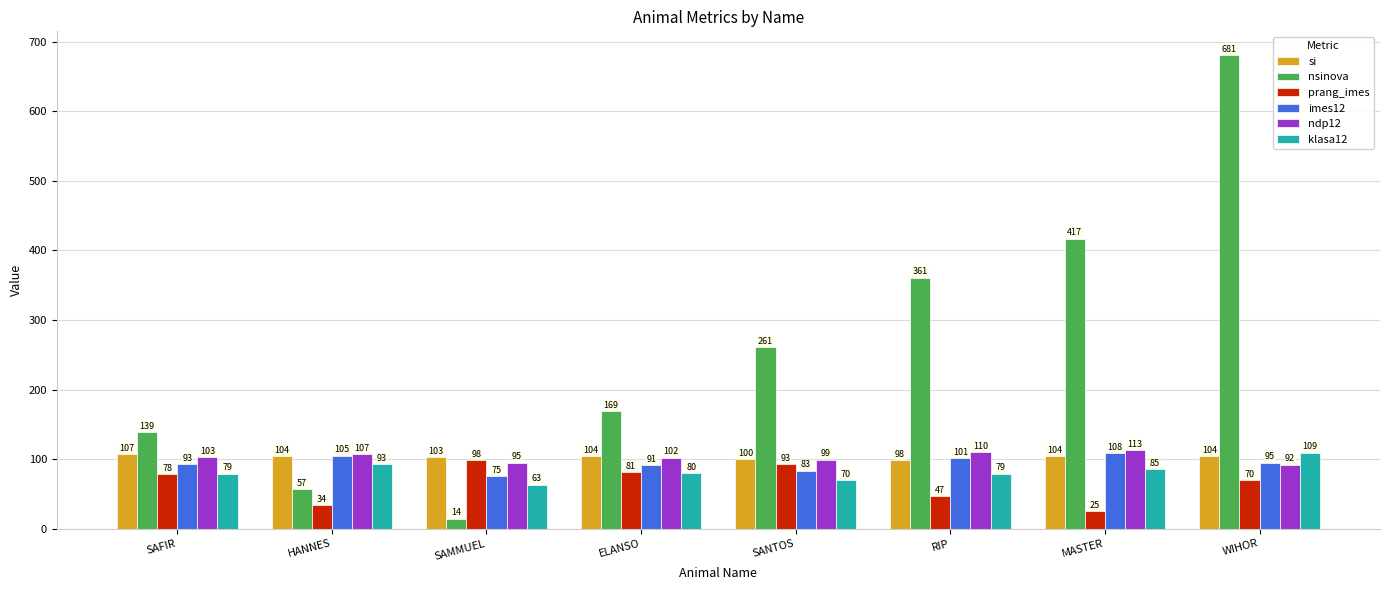

What is the spread (max minus min) of values at SAMMUEL?

89